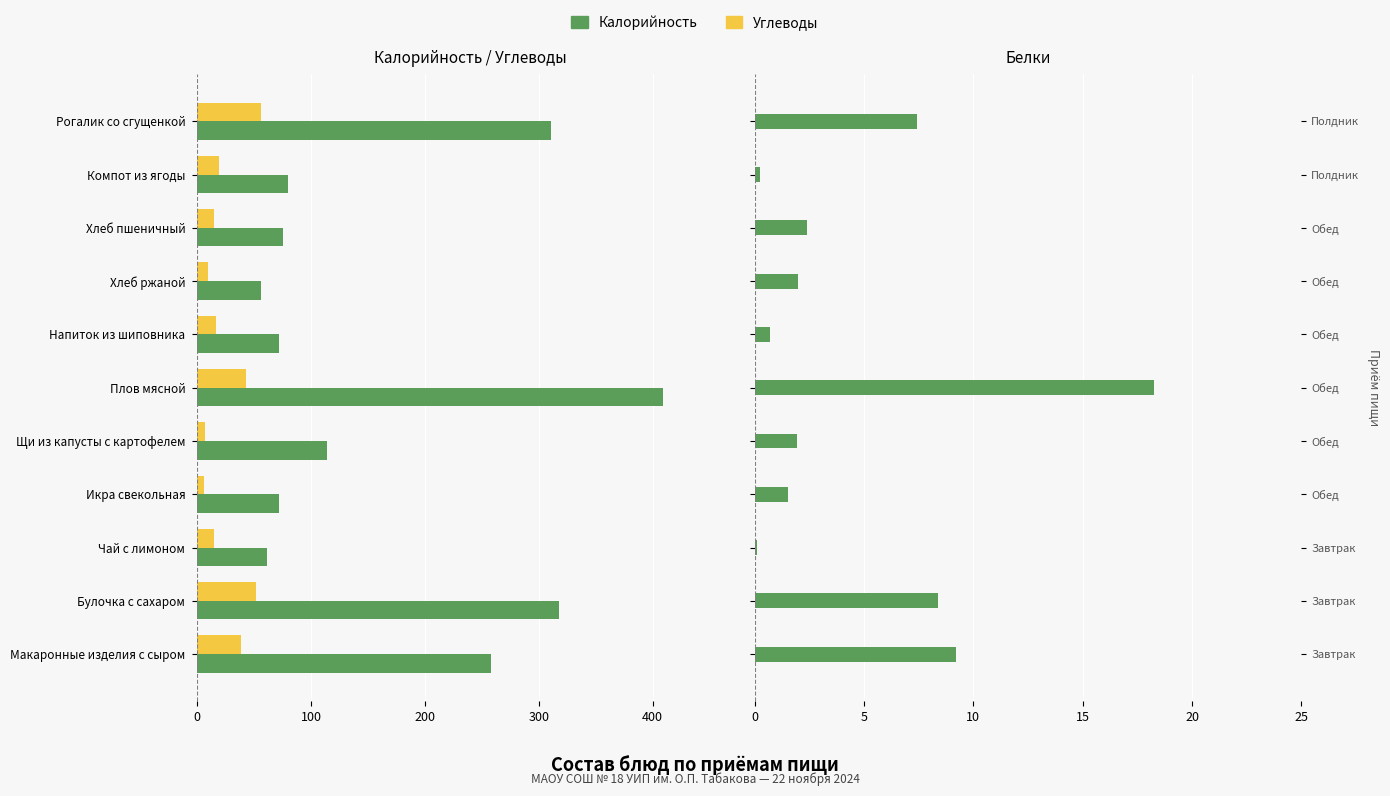

At how many categories does at least one series exceed -270?

11